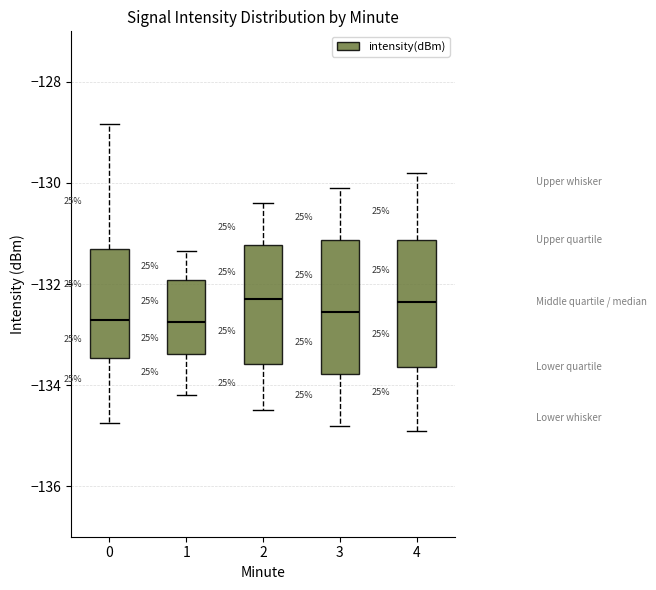

Reading left to right, transcribe this box plot: for each box, give where its median line is, the range the box spans, and where its two whiskers end, as read against the y-axis. The values are not printed on the chart, so give them approximately, as read against the axis.

0: median -132.8, box -133.4 to -131.4, whiskers -134.8 to -128.8
1: median -132.8, box -133.4 to -132.0, whiskers -134.2 to -131.4
2: median -132.2, box -133.6 to -131.2, whiskers -134.4 to -130.4
3: median -132.6, box -133.8 to -131.2, whiskers -134.8 to -130.0
4: median -132.4, box -133.6 to -131.2, whiskers -134.8 to -129.8